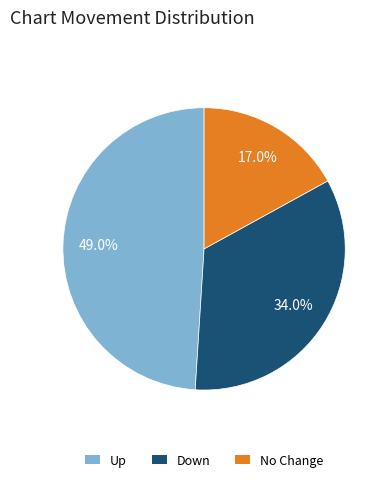

Is there any slice that represents more than half of the pie?

No